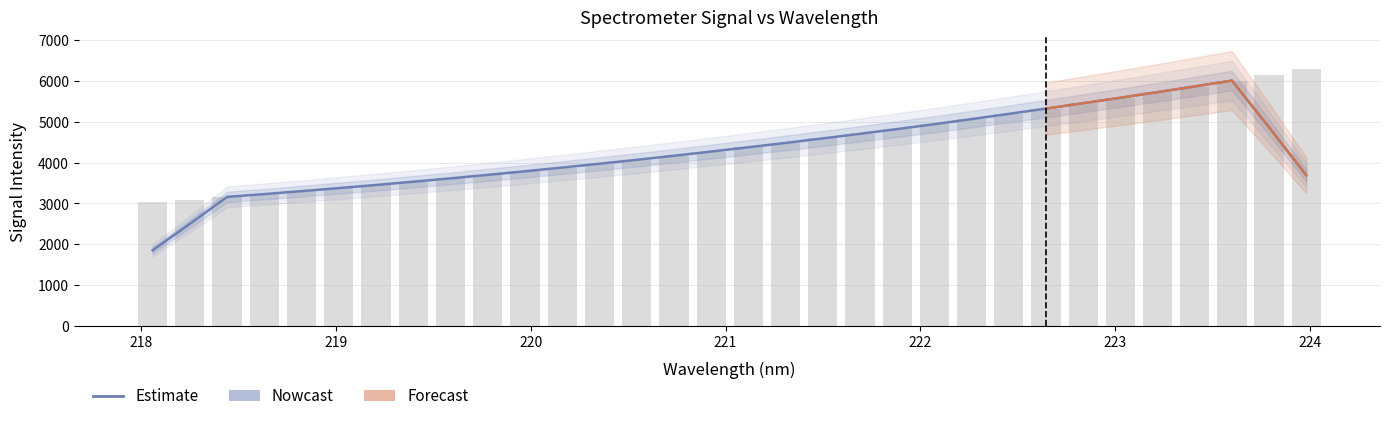

What is the change in value from 218.0596 to 218.2508?

+63.1